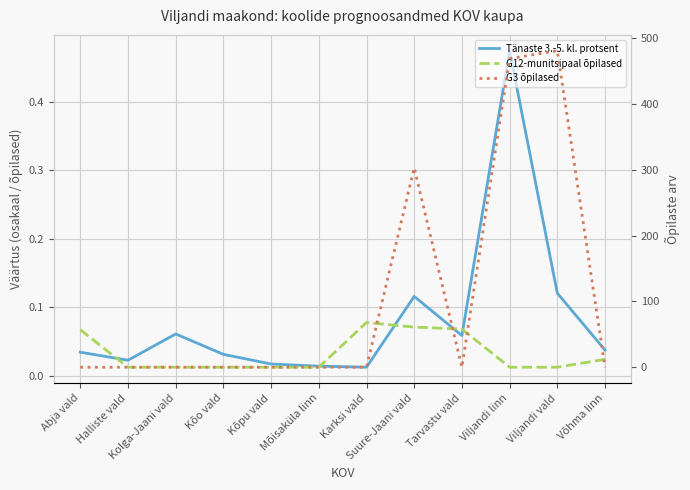

The value of Tänaste 3.-5. kl. protsent at Karksi vald is 0.0. True or false?

True